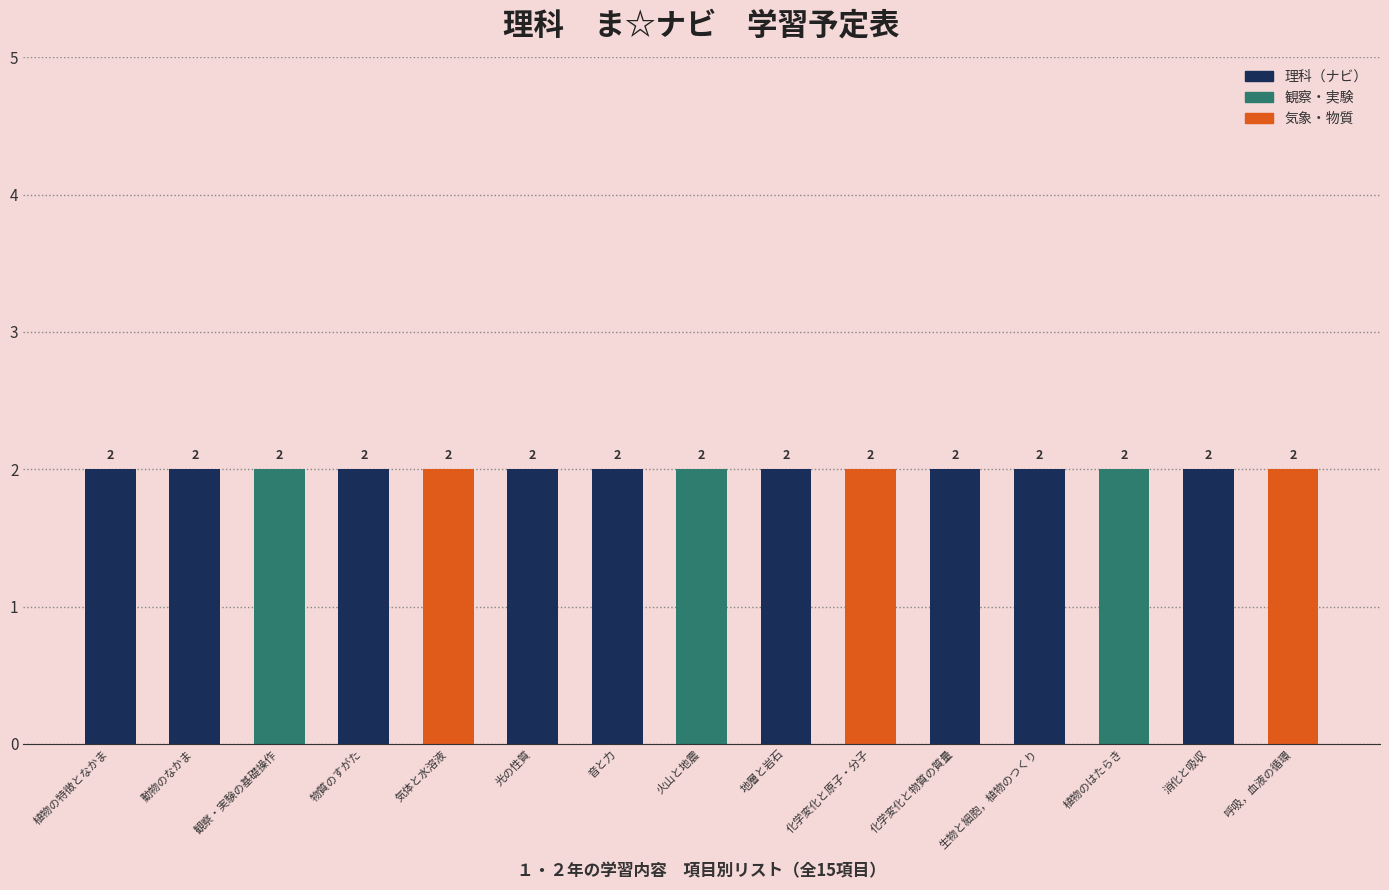

At which label is the value closest to 8?

火山と地震